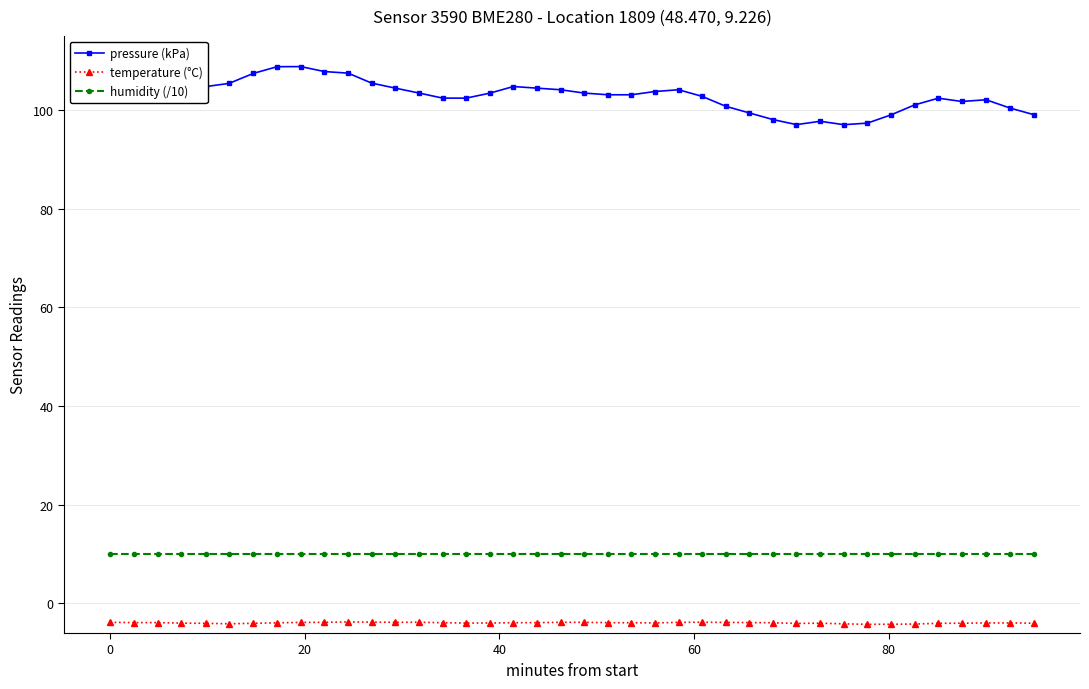

What is the value of the pressure (kPa) point at the 2nd from the left?

103.1